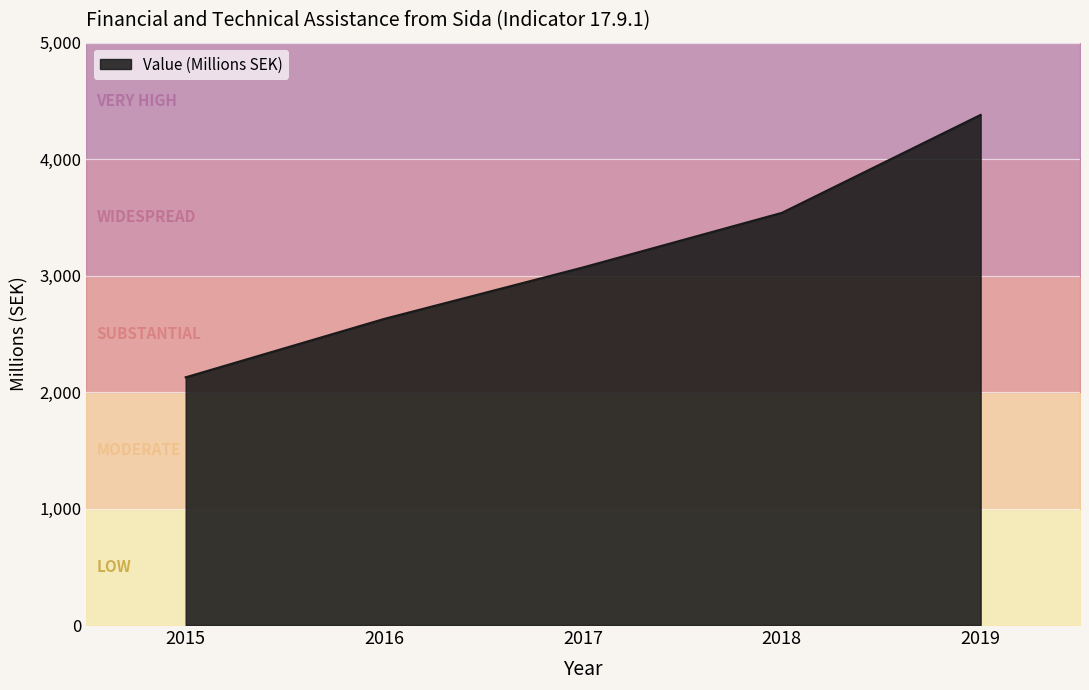

List the labels in order of value, smallest first.

2015, 2016, 2017, 2018, 2019